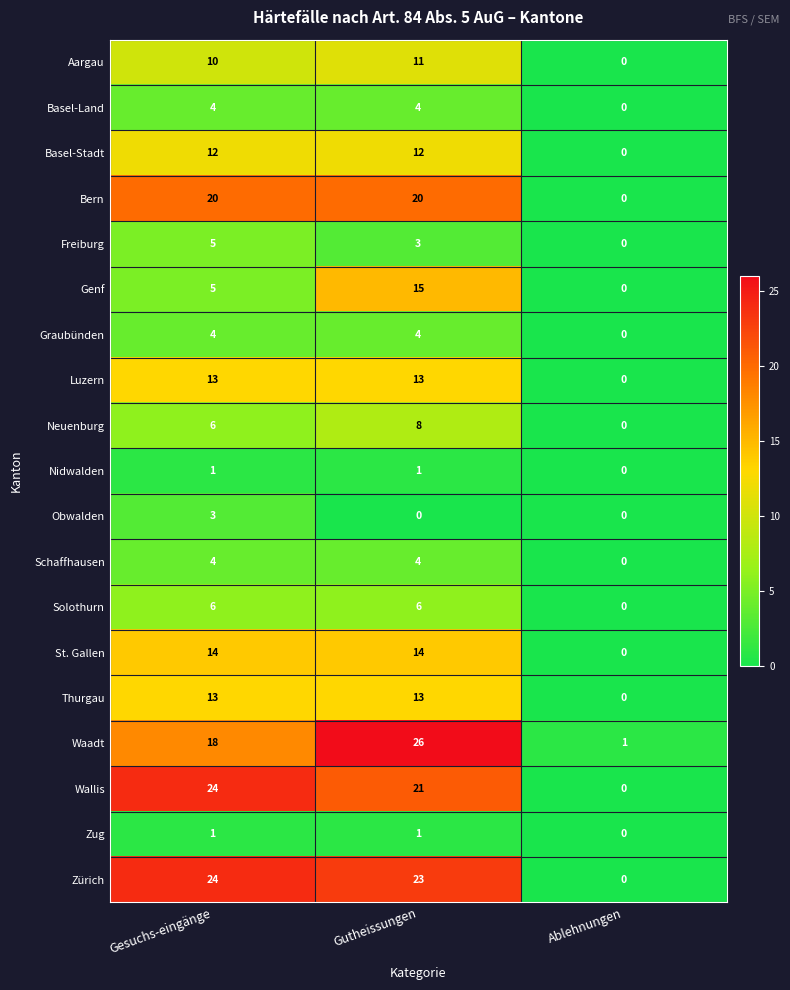

What is the maximum value for Freiburg?

5